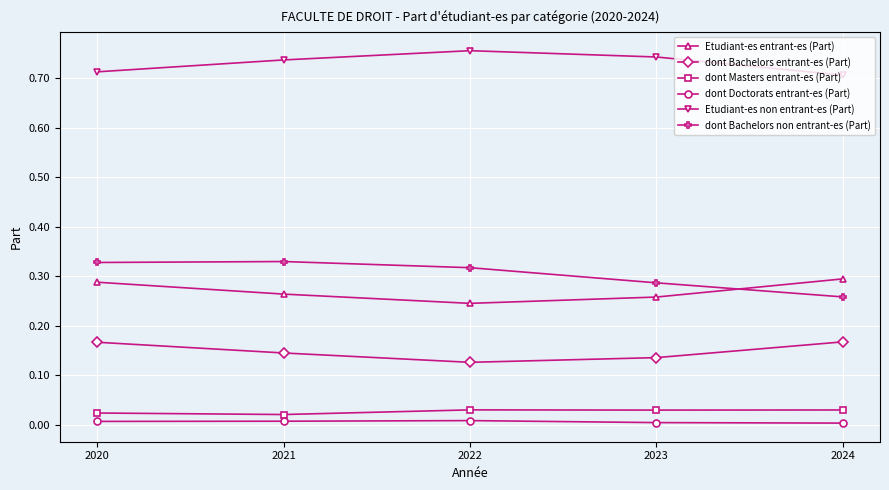

The dont Bachelors non entrant-es (Part) series shows 0.2 at 2023. True or false?

False